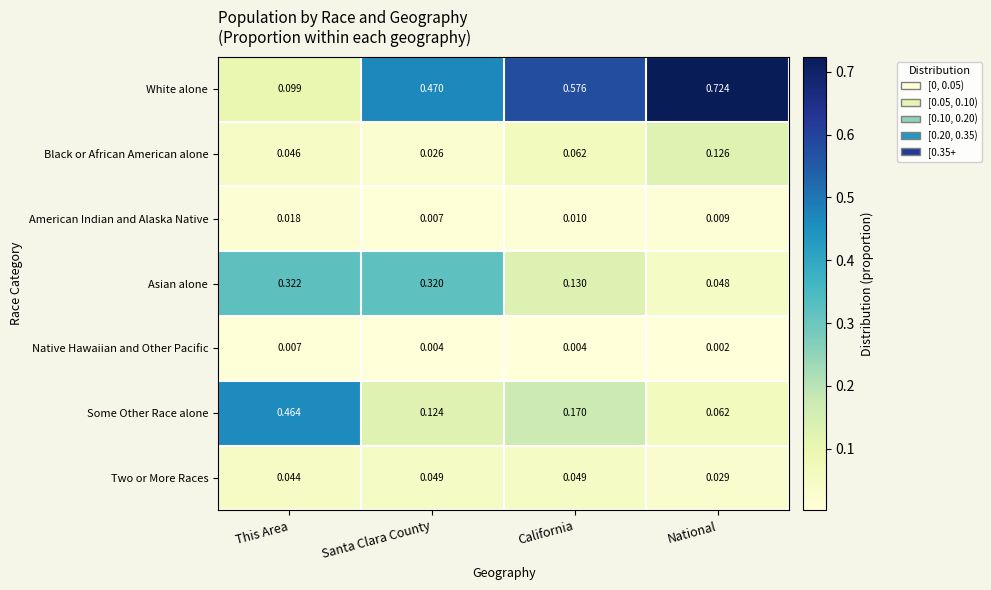

Count the number of categories in the chart.

4